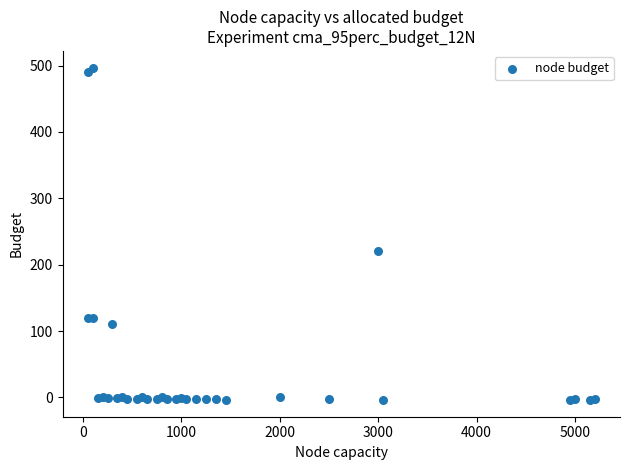

What Y value in the scatter plot is closest to 246?

220